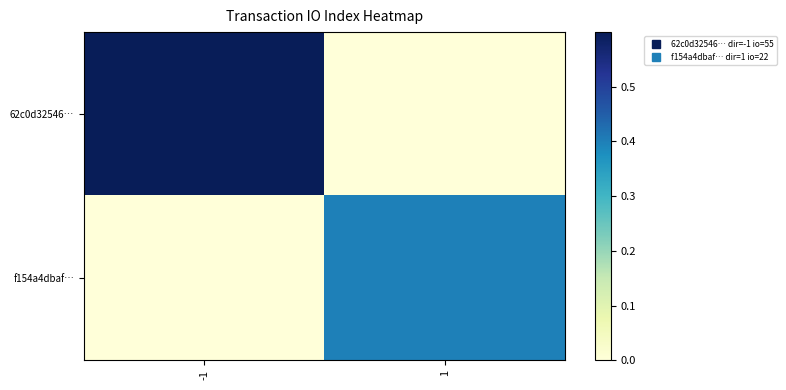

What is the spread (max minus min) of values at -1?

1.0